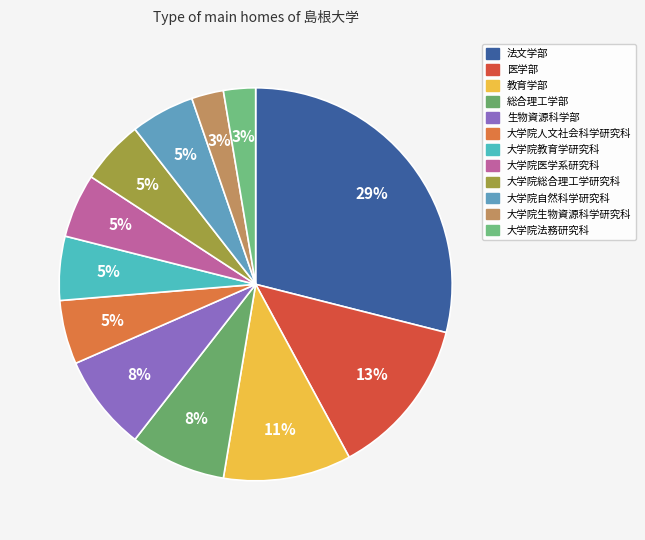

Which has a higher value, 総合理工学部 or 大学院生物資源科学研究科?

総合理工学部